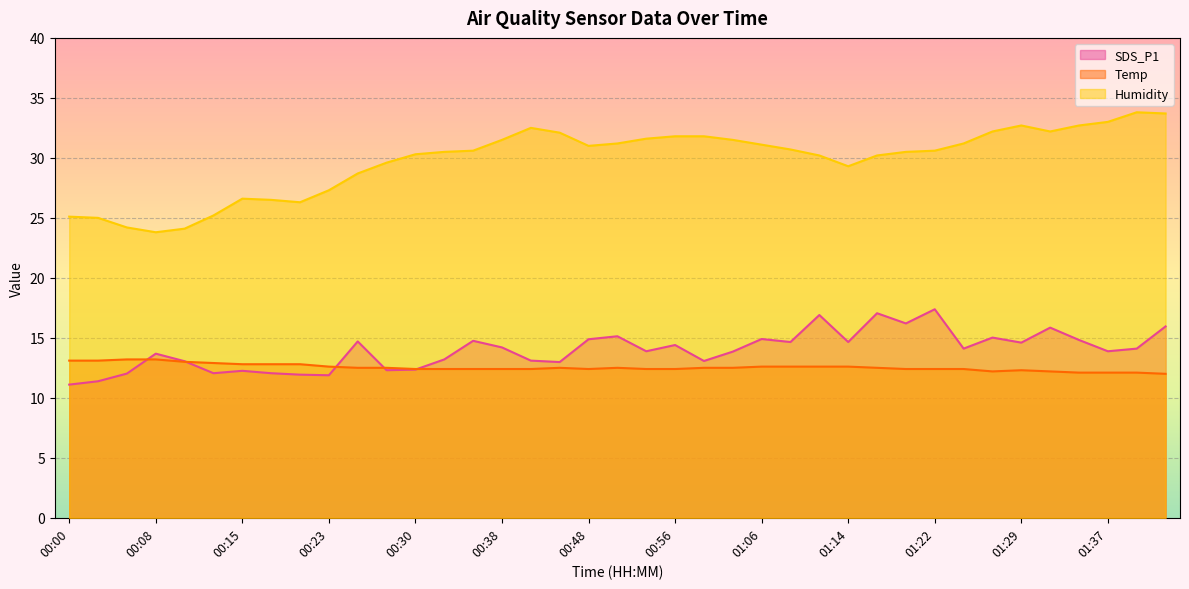

Rank the categories by Humidity value from highest to lowest.

01:39, 01:42, 01:37, 01:29, 01:34, 00:43, 01:27, 01:32, 00:46, 00:56, 00:58, 00:53, 00:38, 01:04, 00:51, 01:24, 01:06, 00:48, 01:09, 00:35, 01:22, 00:33, 01:19, 00:30, 01:11, 01:16, 00:28, 01:14, 00:25, 00:23, 00:15, 00:18, 00:20, 00:13, 00:00, 00:03, 00:05, 00:10, 00:08